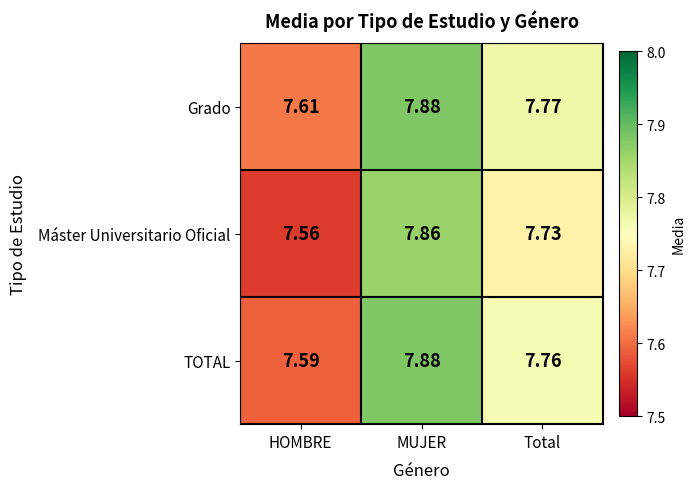

At which label does Máster Universitario Oficial reach its peak?

MUJER